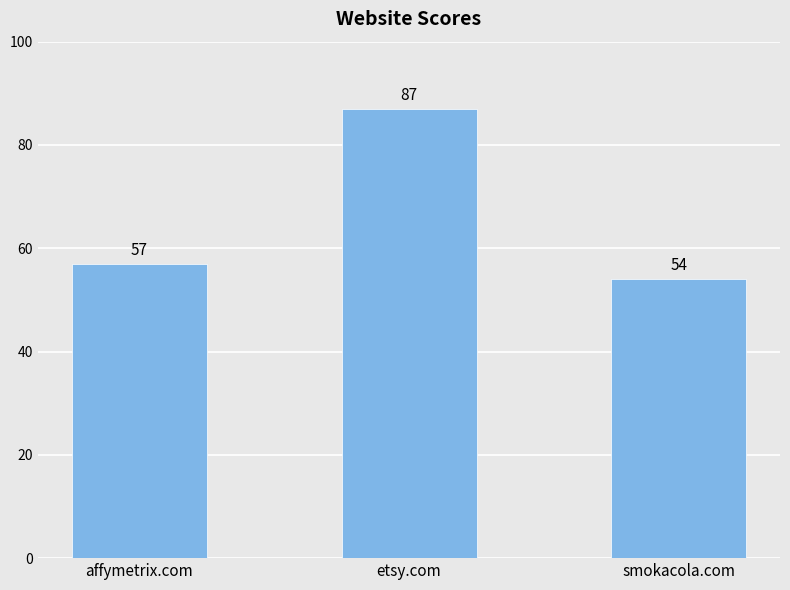

Reading left to right, extract all data points from this chart.

affymetrix.com=57	etsy.com=87	smokacola.com=54